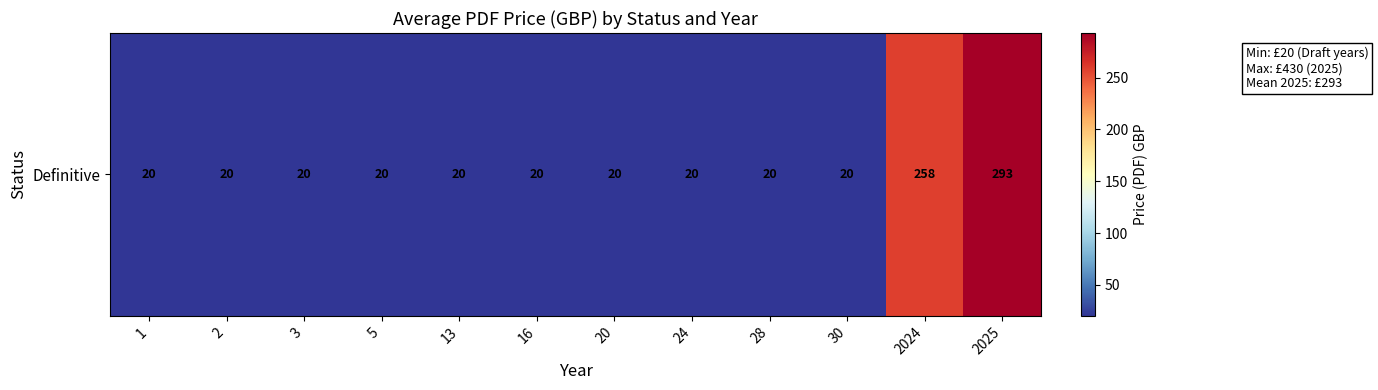

Count the number of data series in this chart.

1